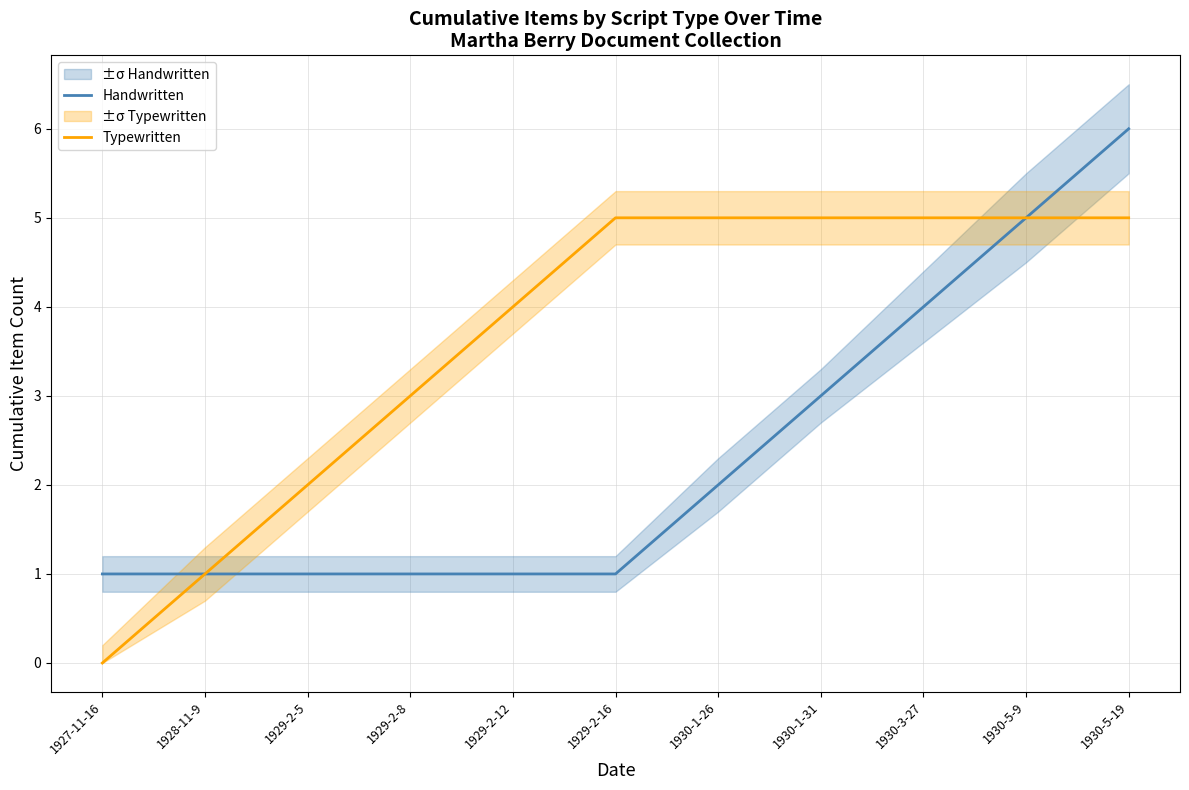

List the series in order of their peak value, highest first.

Handwritten, Typewritten